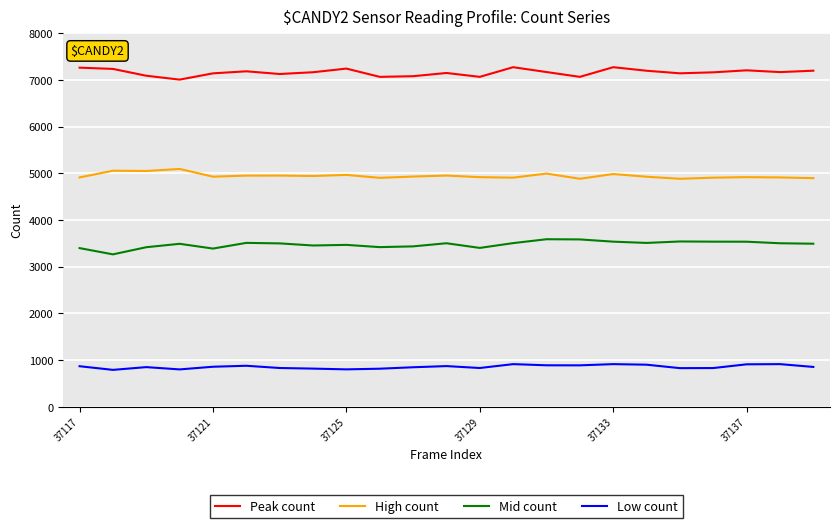

What is the difference between the maximum and minimum values in the Low count series?

123